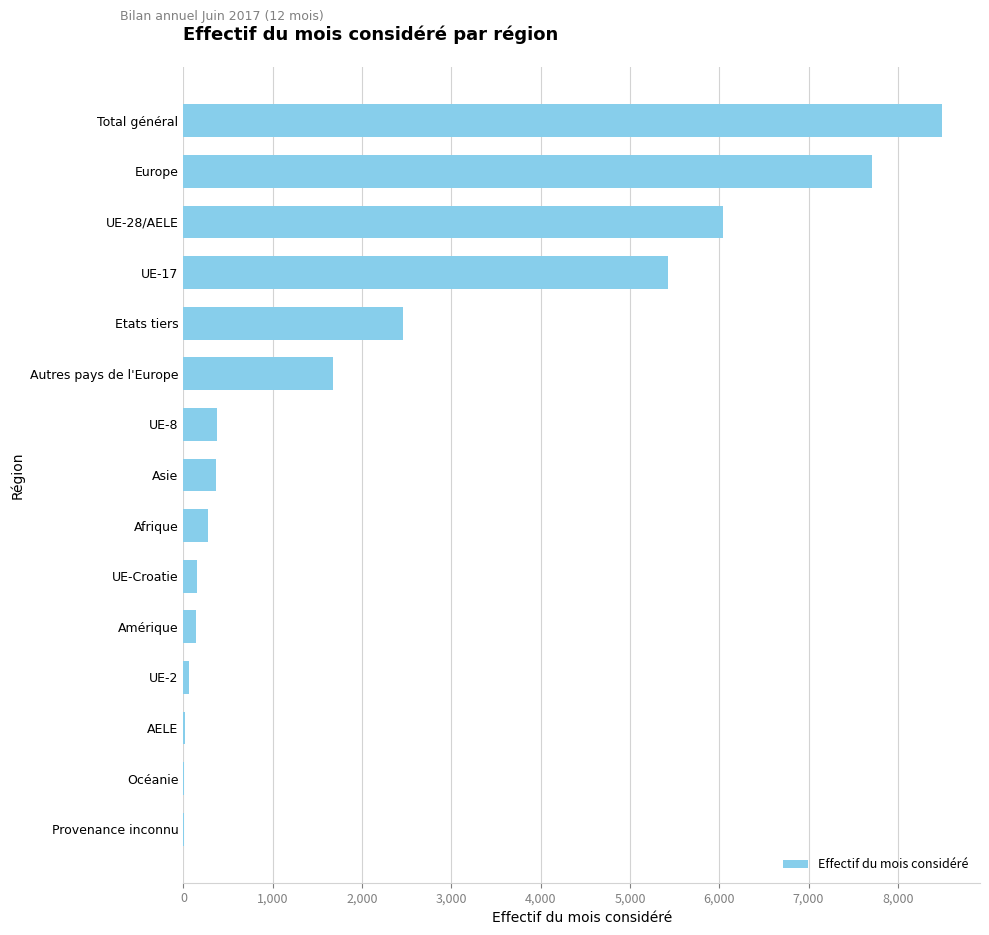

Is it true that the value at Afrique is 270?

True